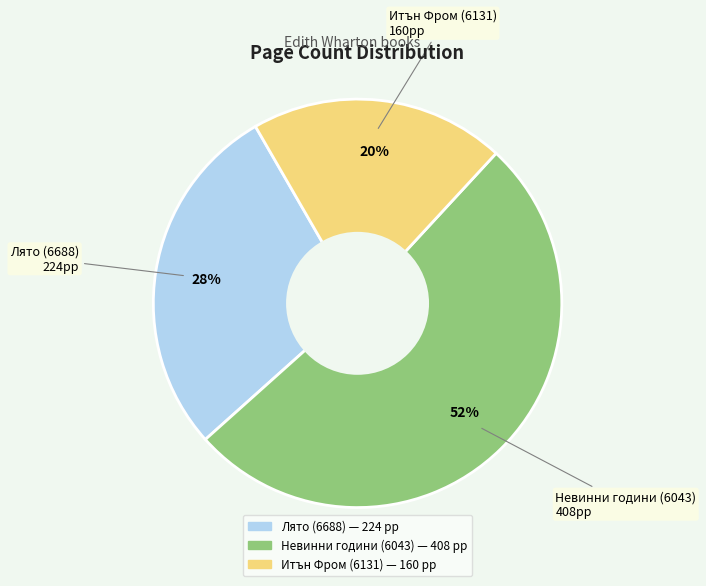

What percentage is the Лято (6688) slice, to the nearest percent?

28%